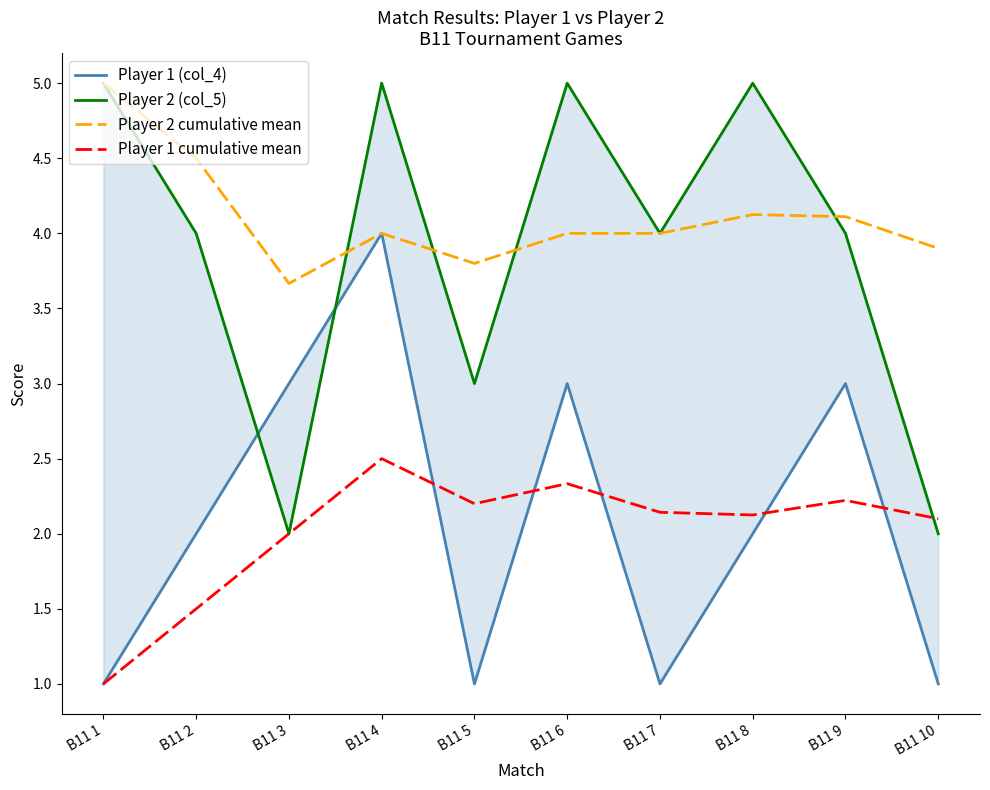

What is the lowest value of the Player 1 (col_4) series?

1.0